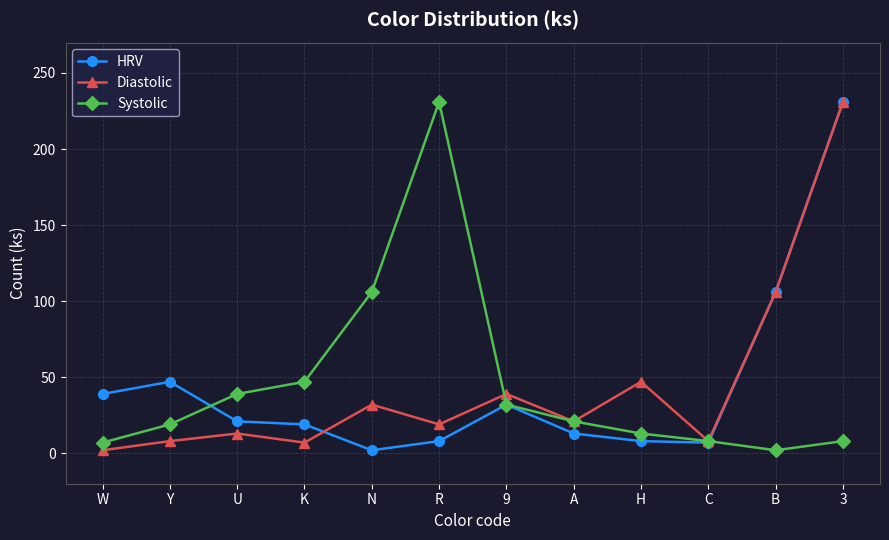

Is the value of HRV at K greater than the value of Diastolic at K?

Yes